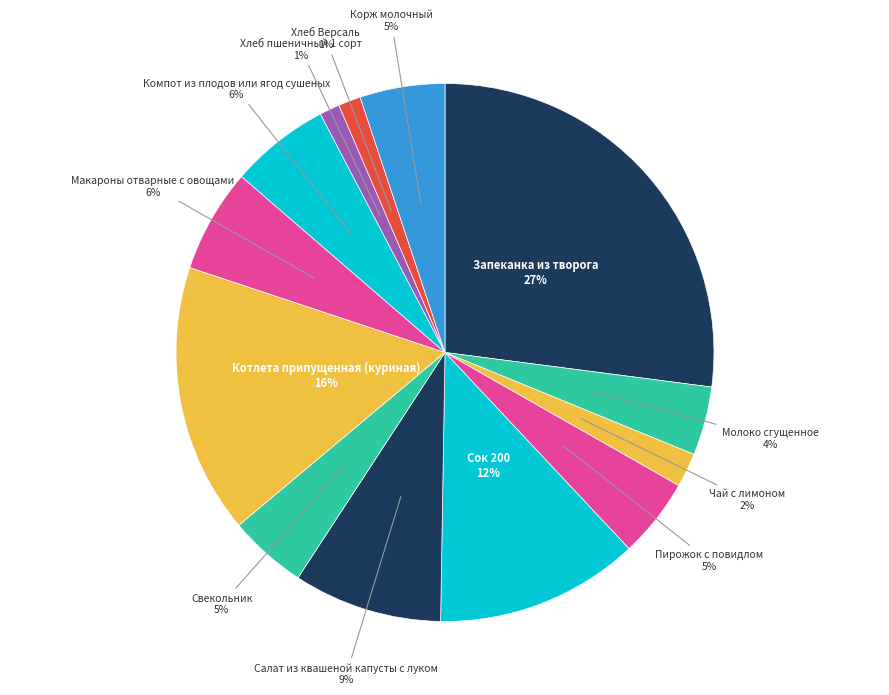

How many slices are in this pie chart?

13